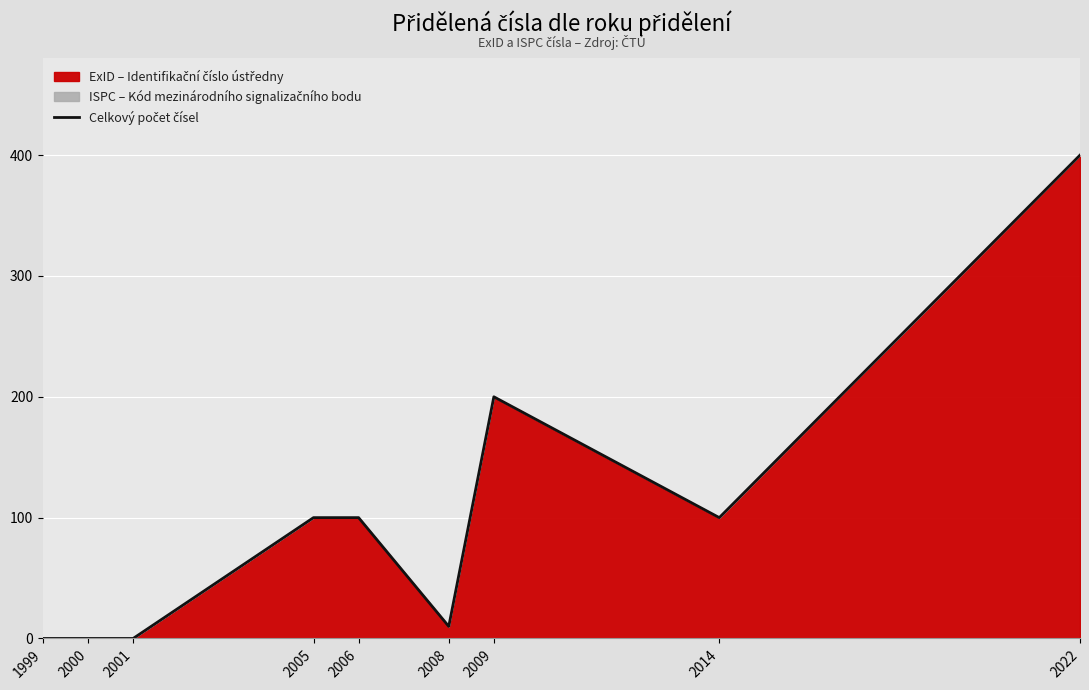

Rank the categories by value from highest to lowest.

2022, 2009, 2005, 2006, 2014, 2008, 1999, 2000, 2001